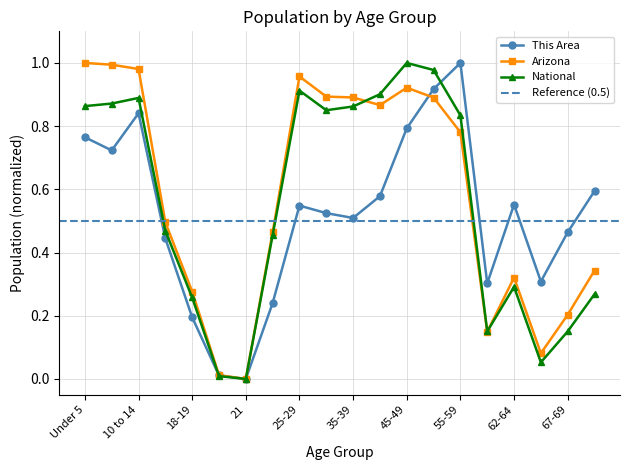

Reading left to right, transcribe all the data shown in this chart.

This Area: 0.8	0.7	0.8	0.4	0.2	0.0	0.0	0.2	0.5	0.5	0.5	0.6	0.8	0.9	1.0	0.3	0.6	0.3	0.5	0.6
Arizona: 1.0	1.0	1.0	0.5	0.3	0.0	0.0	0.5	1.0	0.9	0.9	0.9	0.9	0.9	0.8	0.1	0.3	0.1	0.2	0.3
National: 0.9	0.9	0.9	0.5	0.3	0.0	0.0	0.5	0.9	0.9	0.9	0.9	1.0	1.0	0.8	0.2	0.3	0.1	0.2	0.3